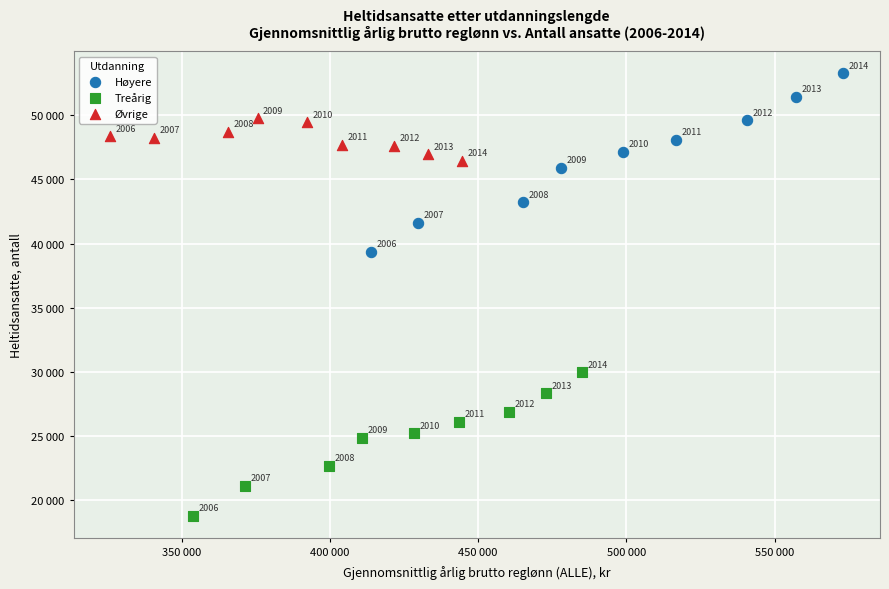

Which series has the largest Y range (max minus min)?

Høyere